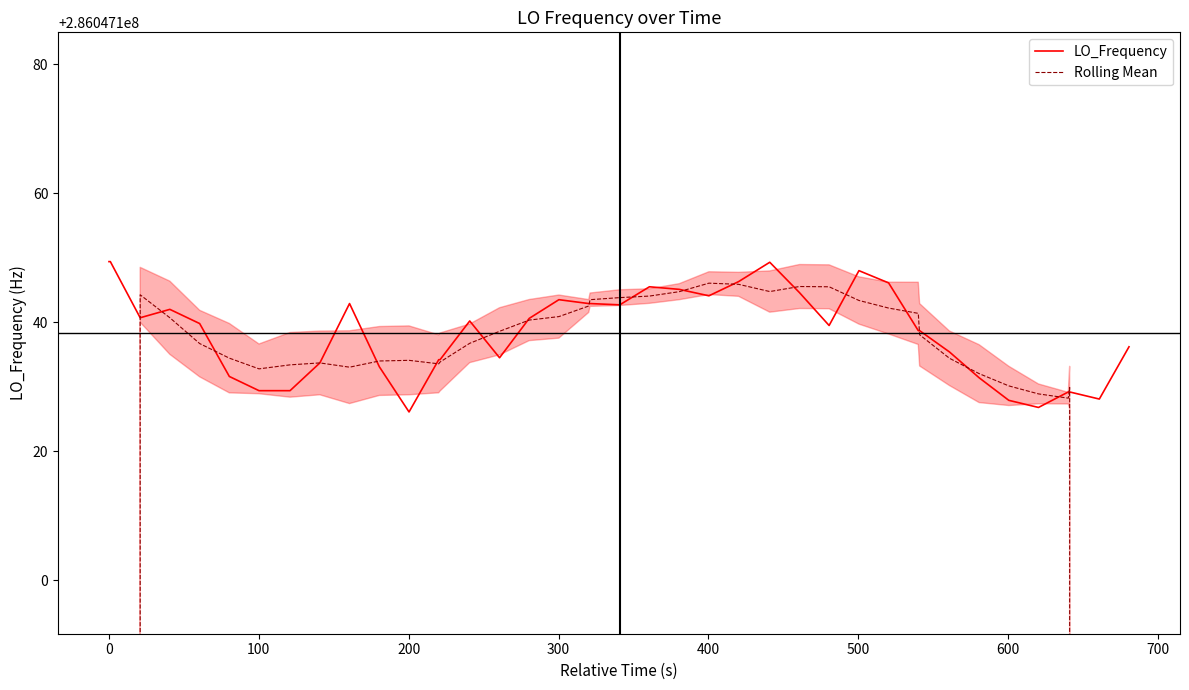

True or false: Rolling Mean and LO_Frequency intersect in this chart.

True